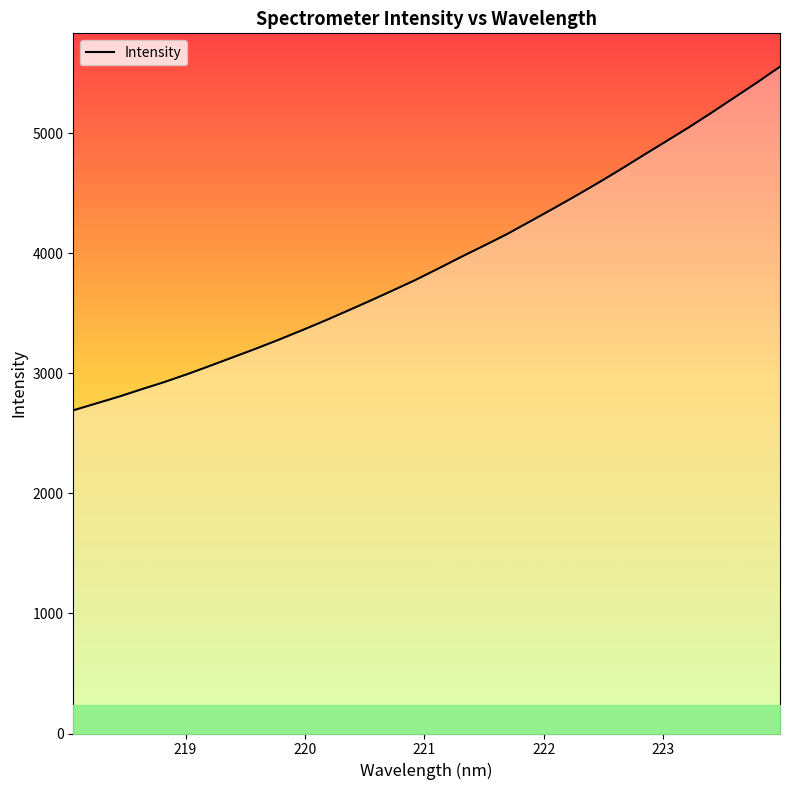

What is the maximum value shown in the chart?

5556.4